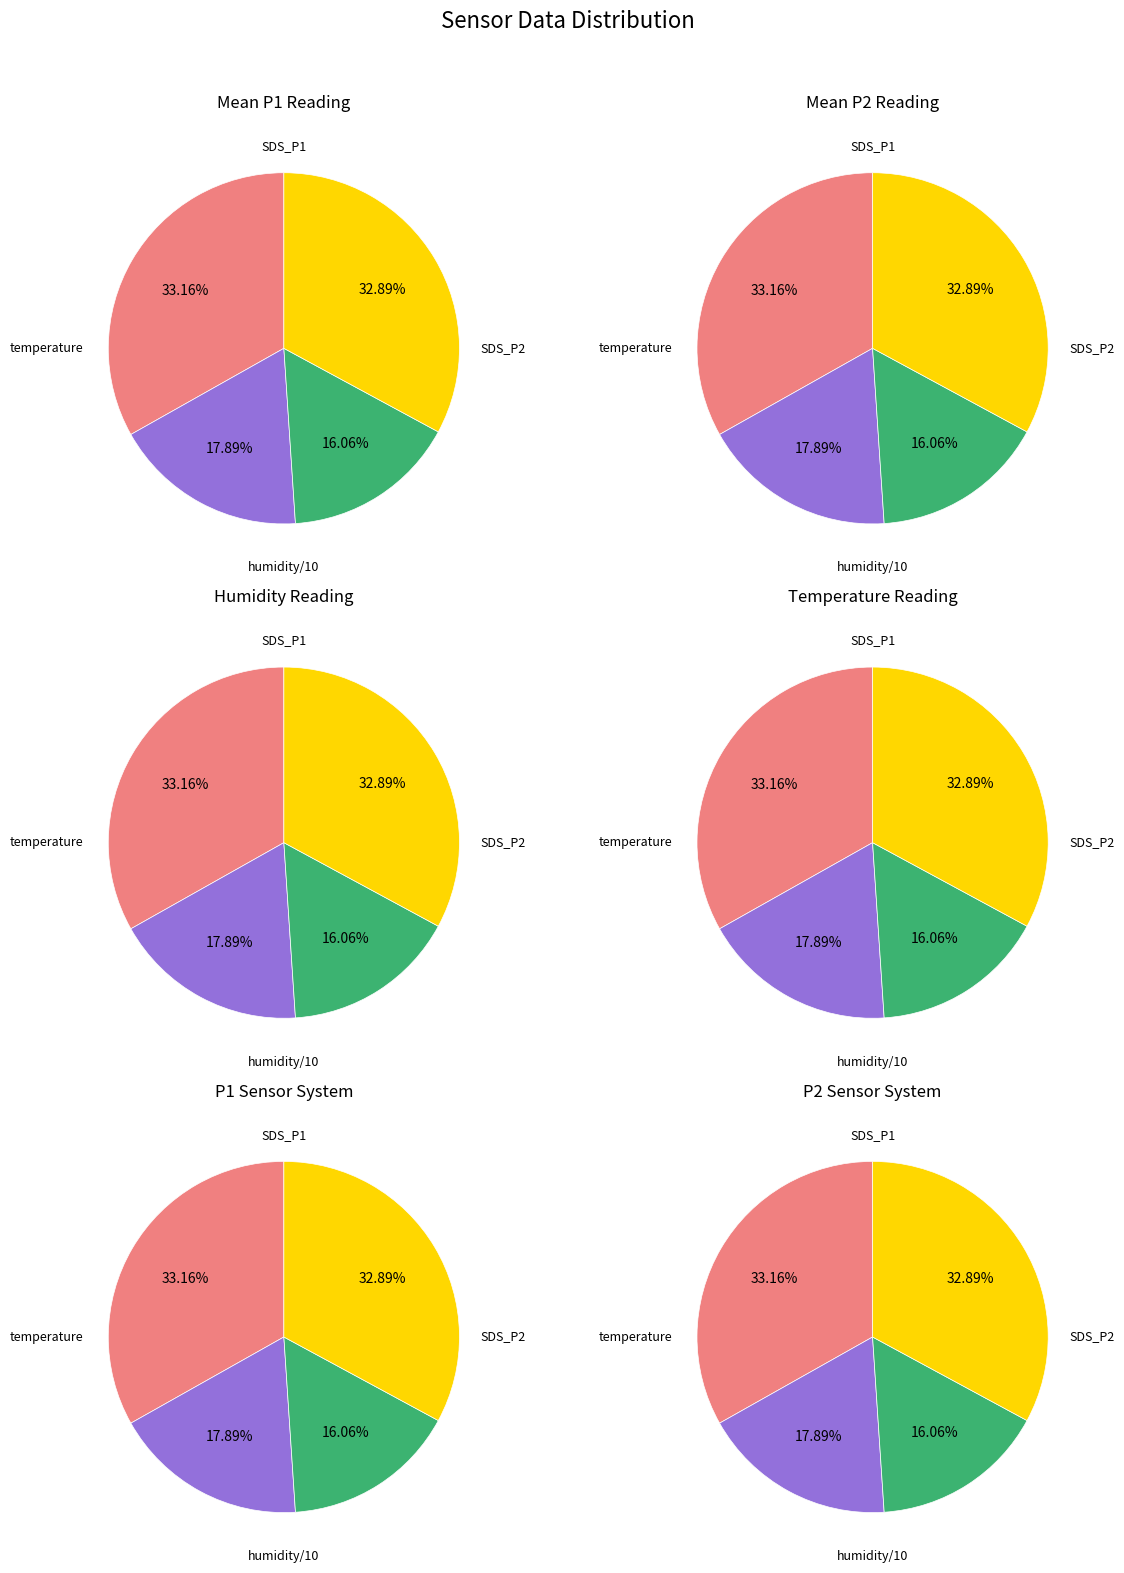

Does 16 represent more than half of the total?

No